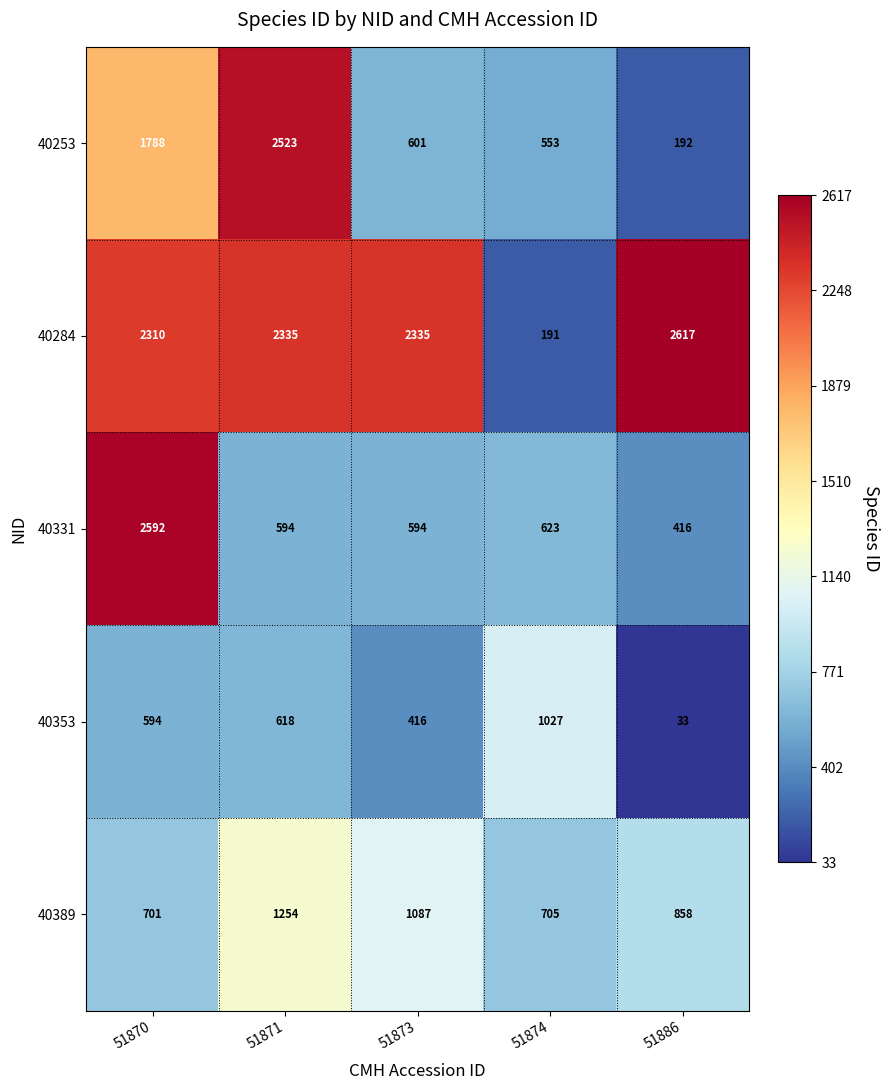

What is the difference between the maximum and minimum values in the 40331 series?

2176